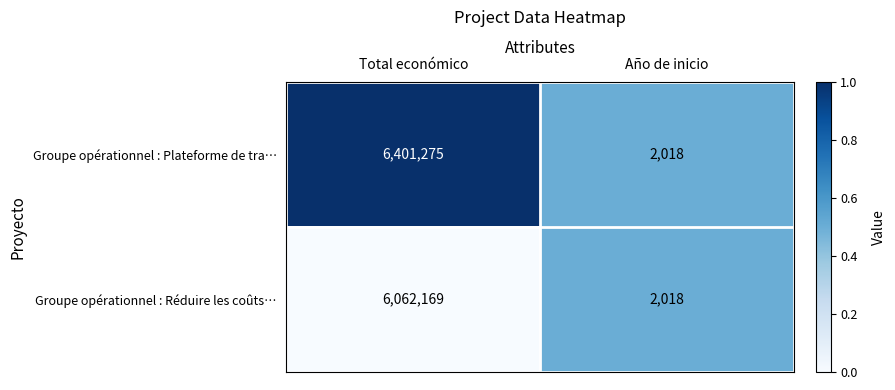

True or false: Groupe opérationnel : Réduire les coûts… has a value of 1436528 at Total económico.

False